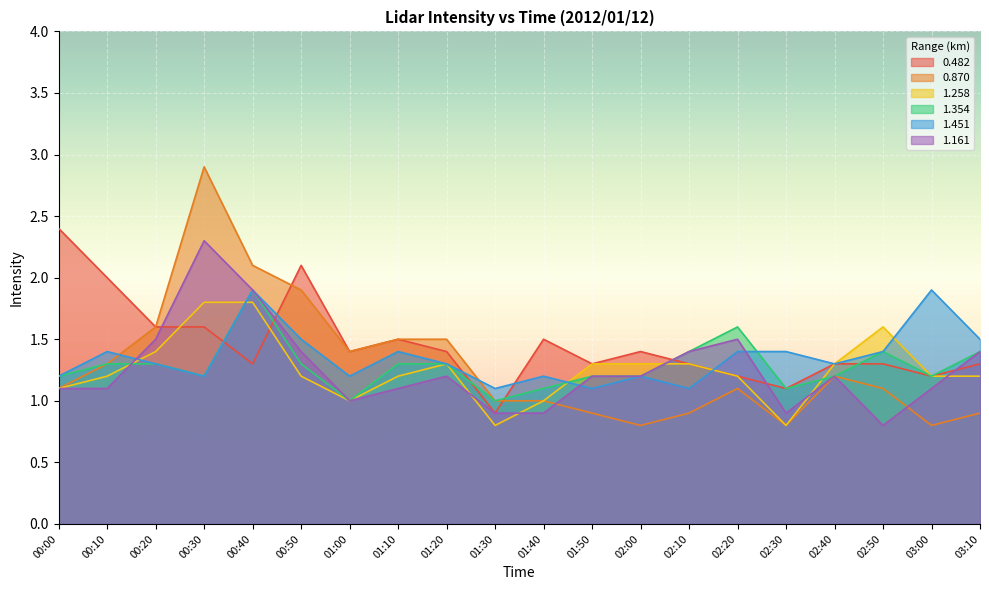

How many lines are shown in the chart?

6